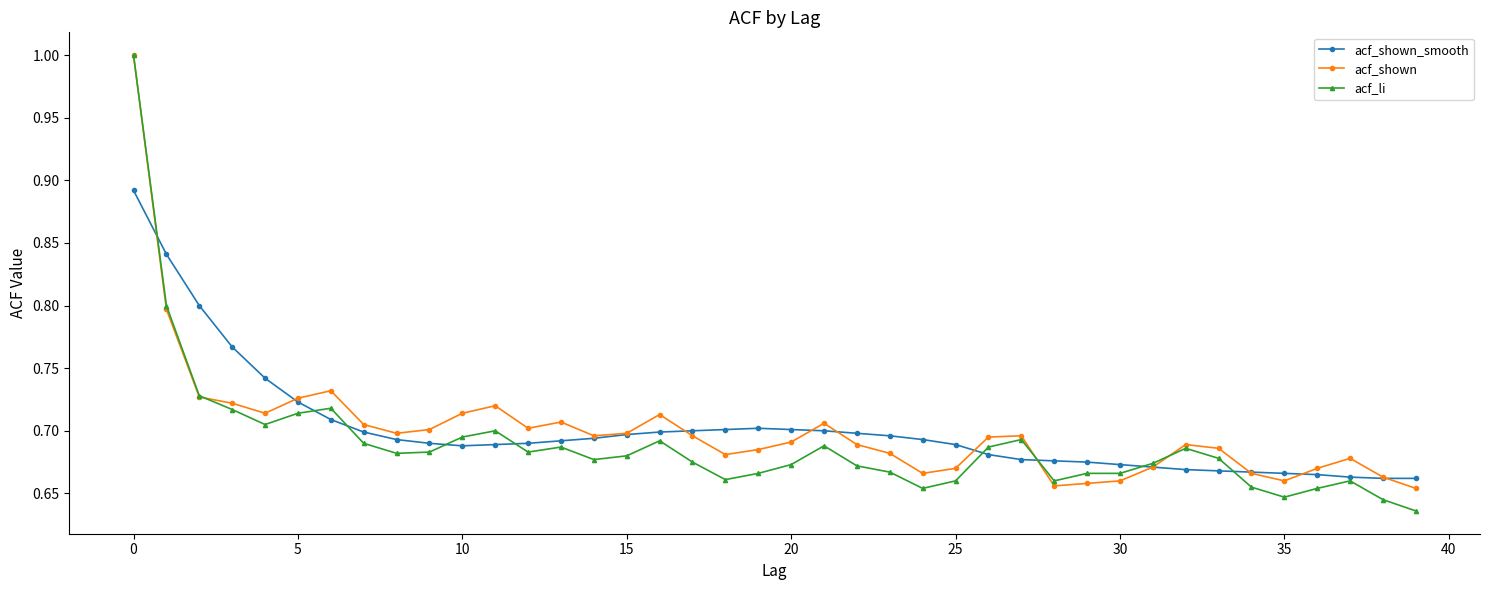

True or false: acf_shown_smooth has more than 0 interior local peaks.

True